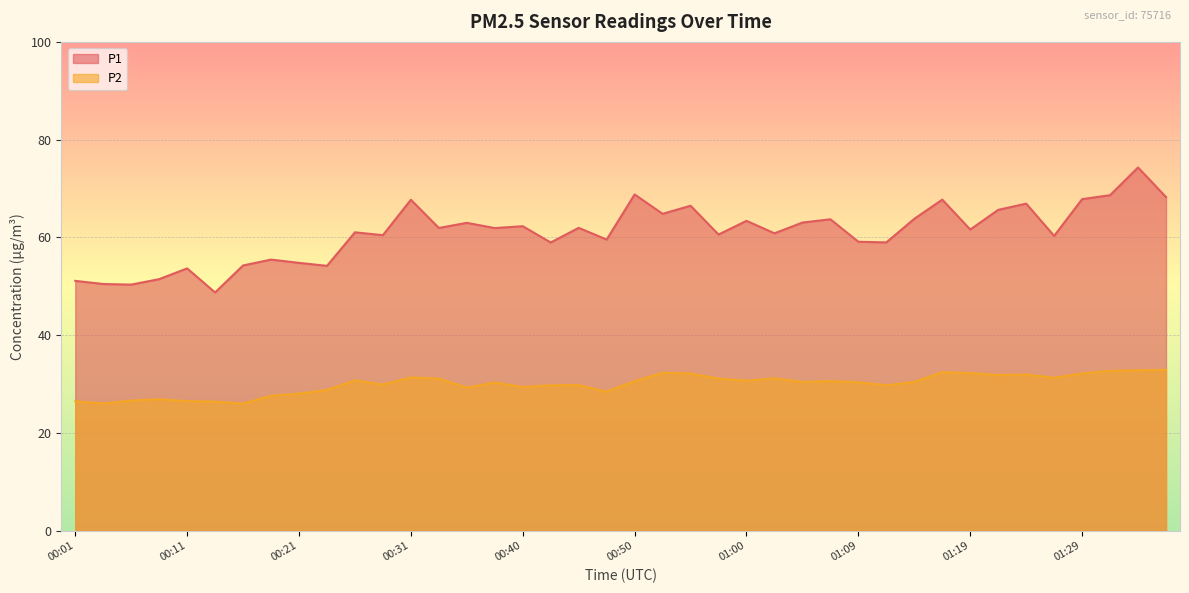

What are all the series names shown in the legend?

P1, P2